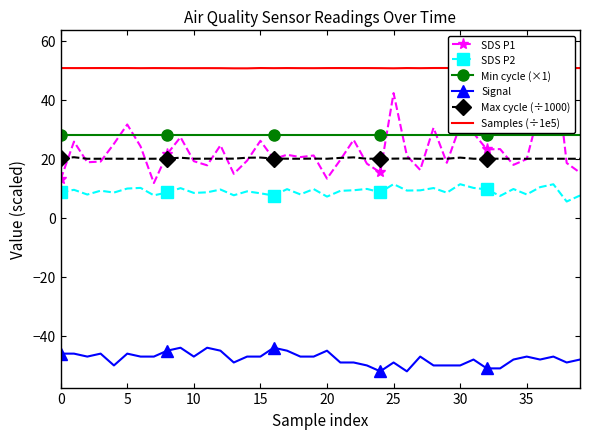

Reading right to left, what are all the values shown in this chart?

SDS P1: 15.3	18.6	58.0	37.2	19.9	17.9	23.3	23.2	28.7	31.3	18.6	30.5	16.2	21.1	42.3	15.4	18.4	26.4	19.6	13.3	21.1	20.6	21.4	19.9	26.1	19.4	14.9	24.6	17.8	19.2	27.3	21.6	11.8	24.2	31.6	25.1	19.1	18.8	25.8	13.0
SDS P2: 7.6	5.5	11.4	10.4	7.9	9.8	7.4	9.6	10.2	11.4	8.5	10.1	9.3	9.2	11.4	8.7	9.8	9.3	9.2	7.2	9.8	8.0	9.7	7.5	8.3	9.0	7.7	9.6	8.7	8.4	10.1	8.6	7.6	10.2	9.9	8.6	9.2	7.9	9.5	8.6
Min cycle (×1): 28.0	28.0	28.0	28.0	28.0	28.0	28.0	28.0	28.0	28.0	28.0	28.0	28.0	28.0	28.0	28.0	28.0	28.0	28.0	28.0	28.0	28.0	28.0	28.0	28.0	28.0	28.0	28.0	28.0	28.0	28.0	28.0	28.0	28.0	28.0	28.0	28.0	28.0	28.0	28.0
Signal: -48.0	-49.0	-47.0	-48.0	-47.0	-48.0	-51.0	-51.0	-48.0	-50.0	-50.0	-50.0	-47.0	-52.0	-49.0	-52.0	-50.0	-49.0	-49.0	-45.0	-47.0	-47.0	-45.0	-44.0	-47.0	-47.0	-49.0	-45.0	-44.0	-47.0	-44.0	-45.0	-47.0	-47.0	-46.0	-50.0	-46.0	-47.0	-46.0	-46.0
Max cycle (÷1000): 20.0	20.0	20.0	20.1	20.0	20.0	20.0	20.0	20.0	20.4	20.0	20.0	20.0	20.1	20.1	20.1	20.0	20.5	20.3	20.0	20.1	20.0	20.0	20.1	20.4	20.4	20.1	20.0	20.0	20.0	20.4	20.1	20.0	20.0	20.0	20.0	20.0	20.0	20.5	20.1
Samples (÷1e5): 50.8	50.8	50.8	50.8	50.7	50.7	50.8	50.7	50.8	50.7	50.8	50.8	50.7	50.8	50.7	50.7	50.7	50.7	50.8	50.7	50.7	50.7	50.7	50.7	50.8	50.7	50.7	50.7	50.7	50.7	50.7	50.7	50.7	50.7	50.7	50.7	50.8	50.7	50.7	50.7